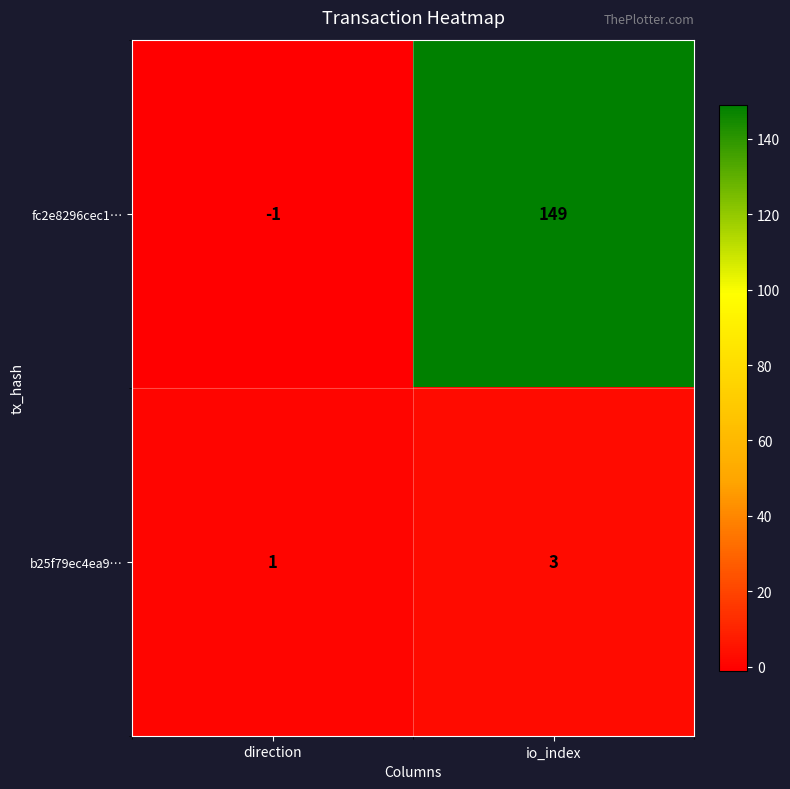

Reading left to right, transcribe all the data shown in this chart.

fc2e8296cec1…: -1	149
b25f79ec4ea9…: 1	3